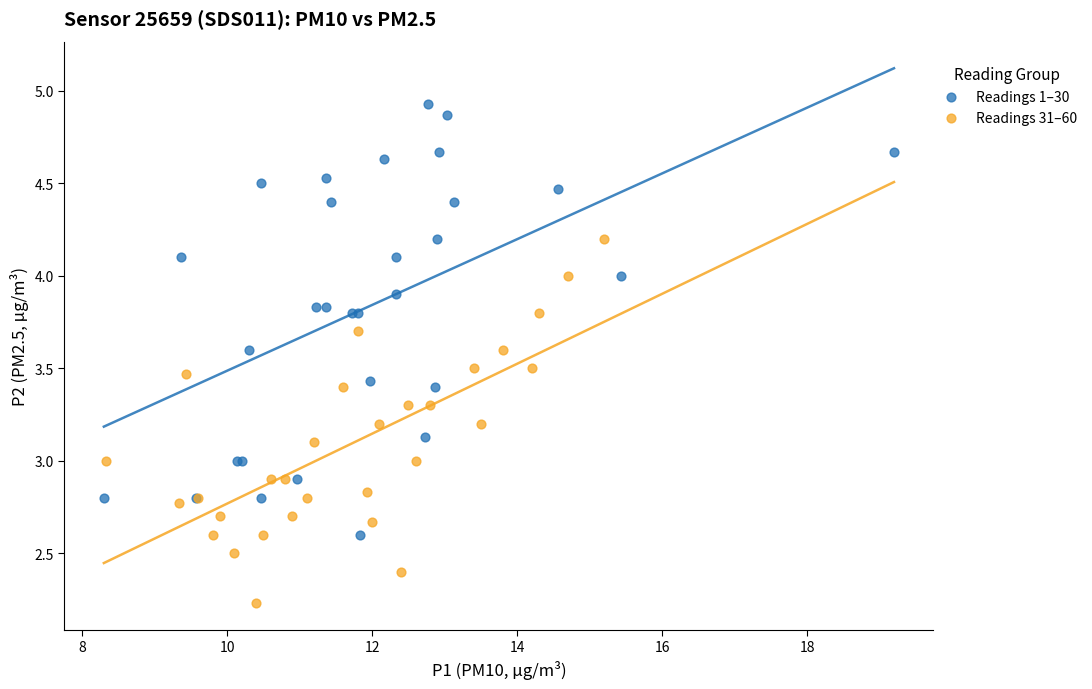

Which series reaches the maximum Y coordinate?

Readings 1–30